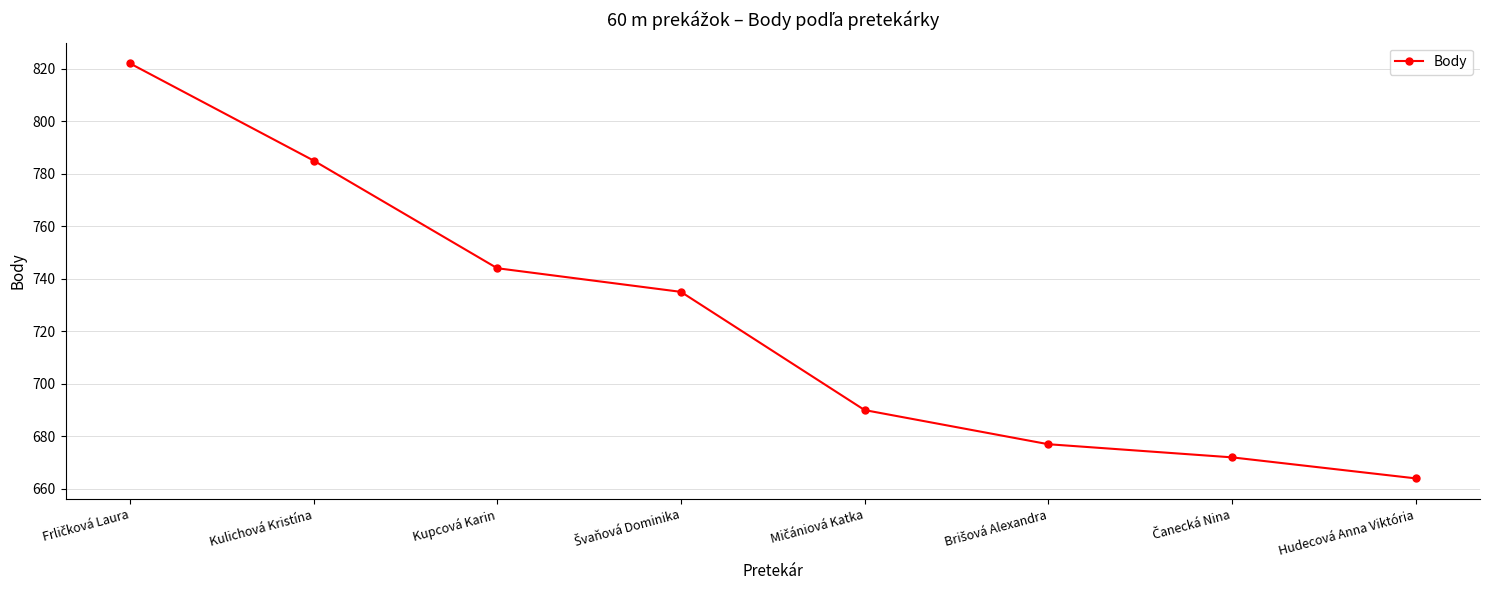

True or false: the data has more than 1 interior local peaks.

False